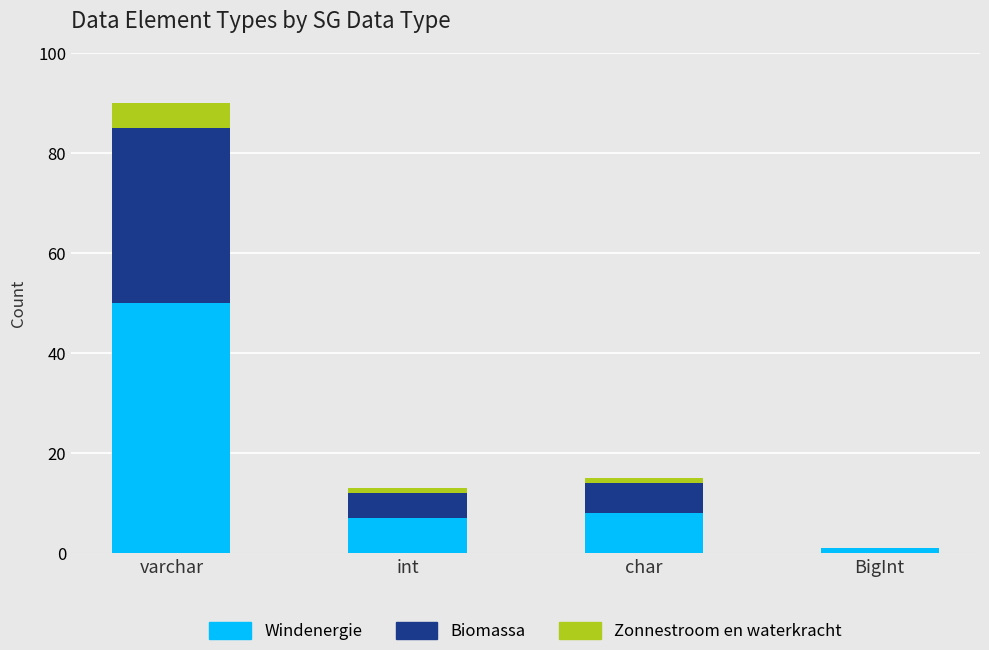

At which label does Windenergie reach its peak?

varchar